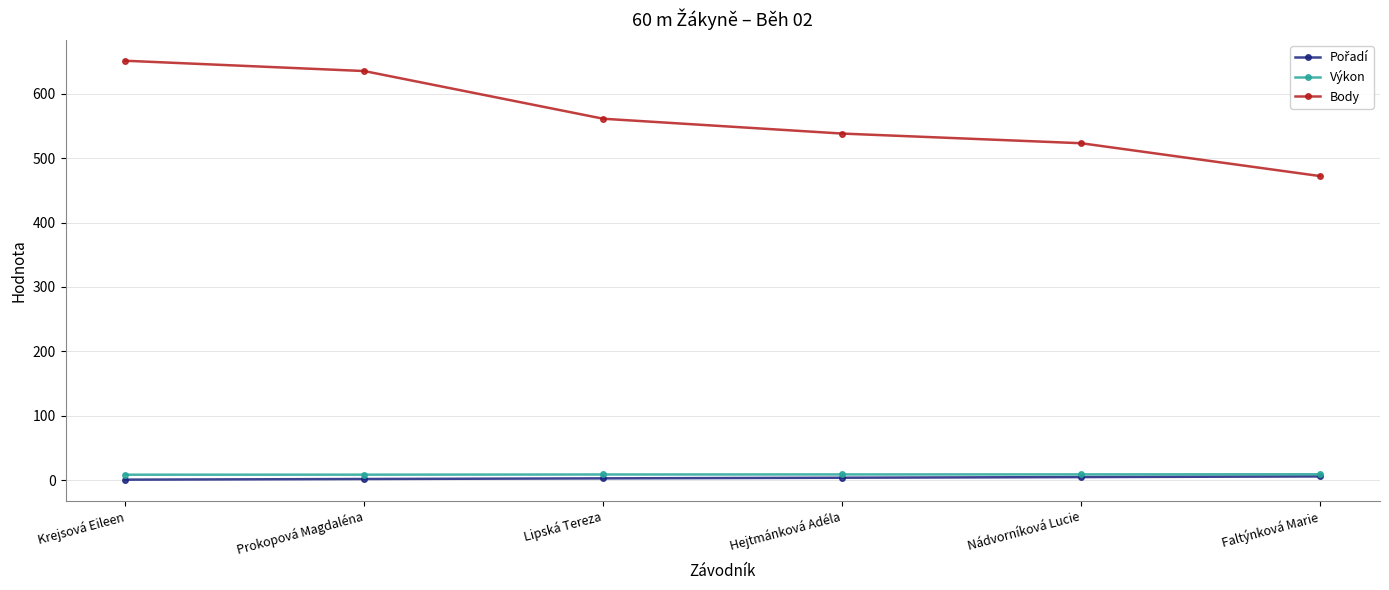

At which category does the chart reach its peak across all series?

Krejsová Eileen